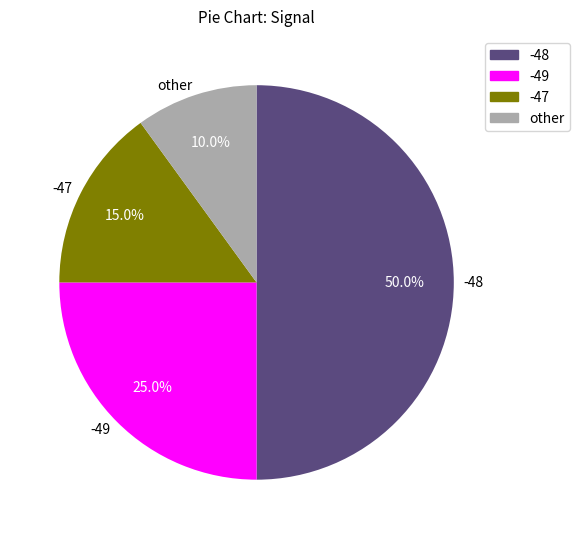

Which category has the smallest portion of the pie?

other